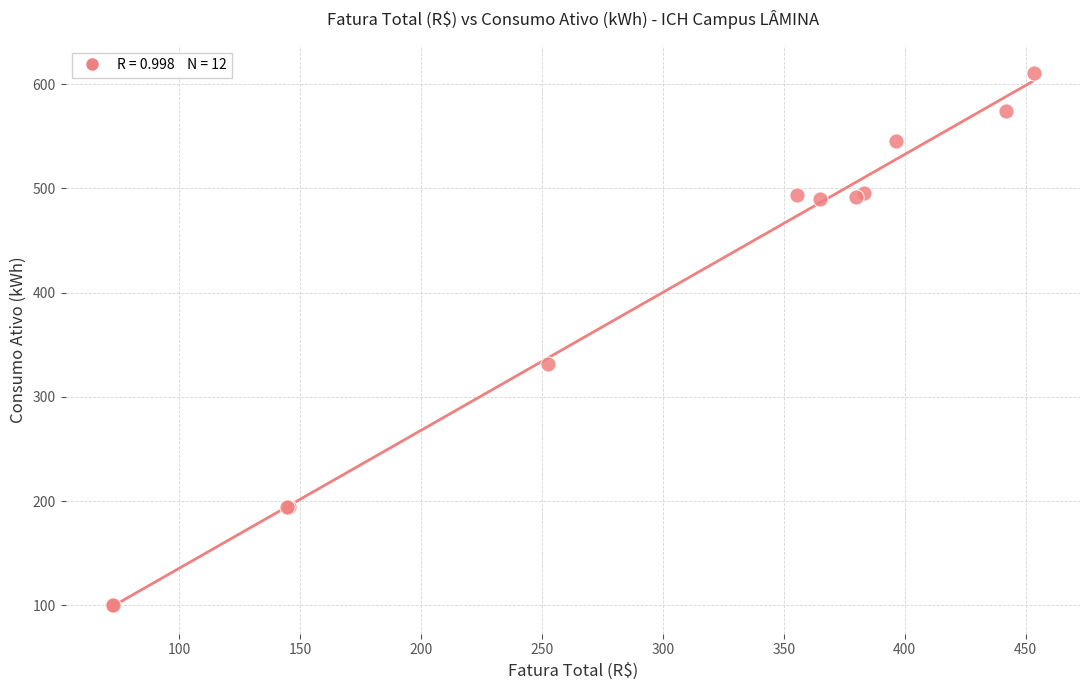

What Y value in the scatter plot is closest to 355?

331